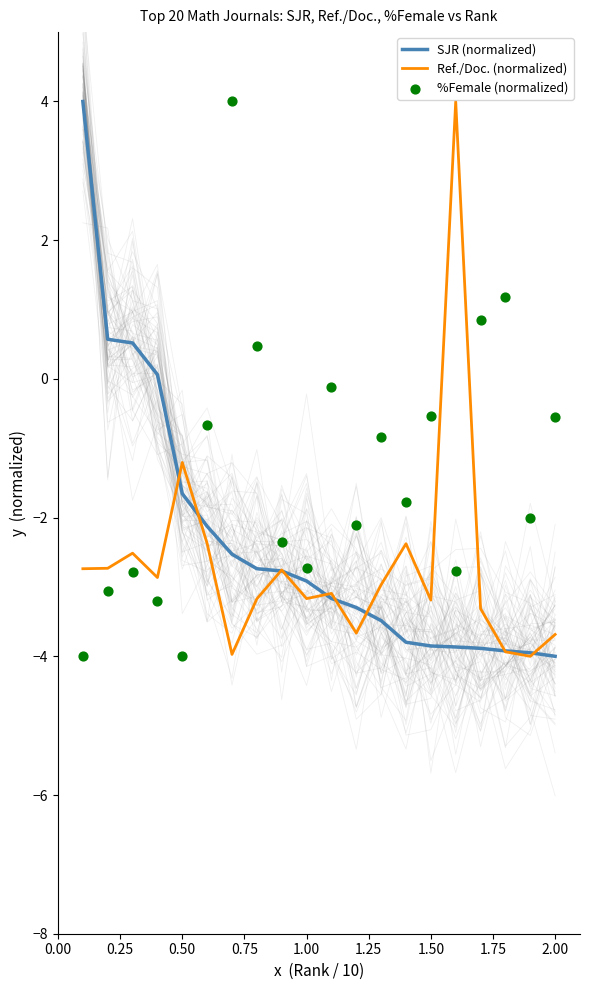

Which series contains the lowest Y value?

SJR (normalized)